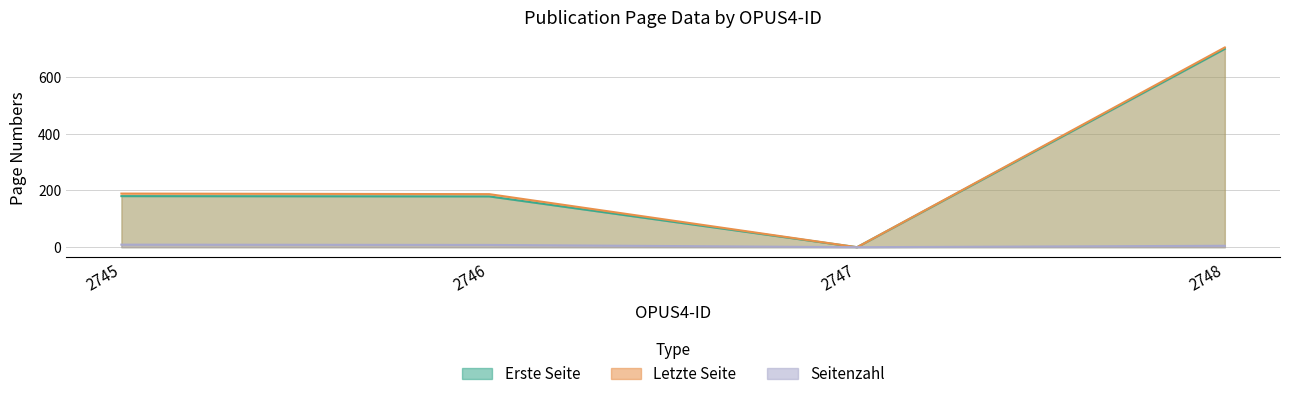

Count the number of categories in the chart.

4